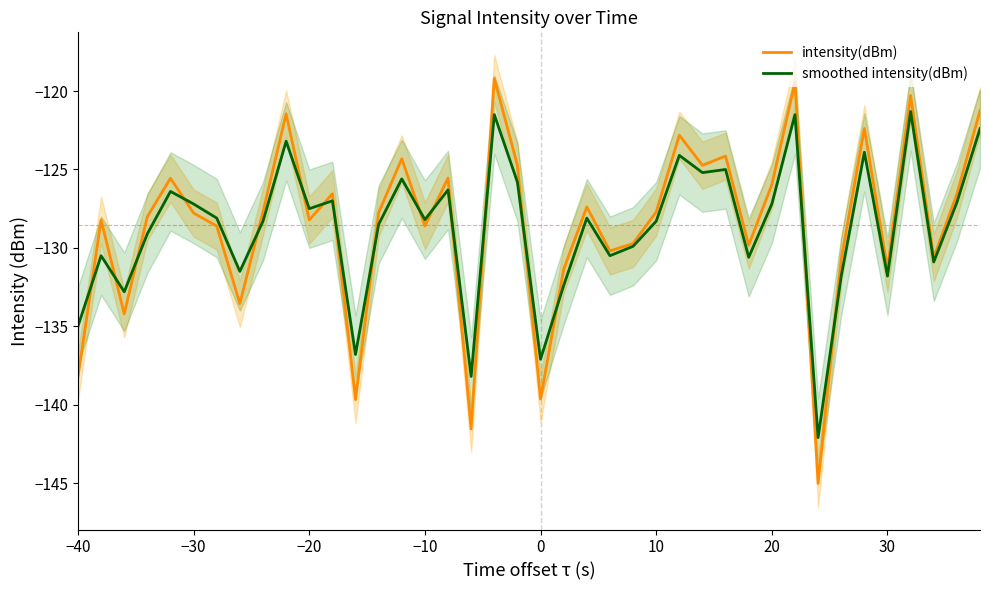

Is it true that smoothed intensity(dBm) equals -135.0 at −40?

True